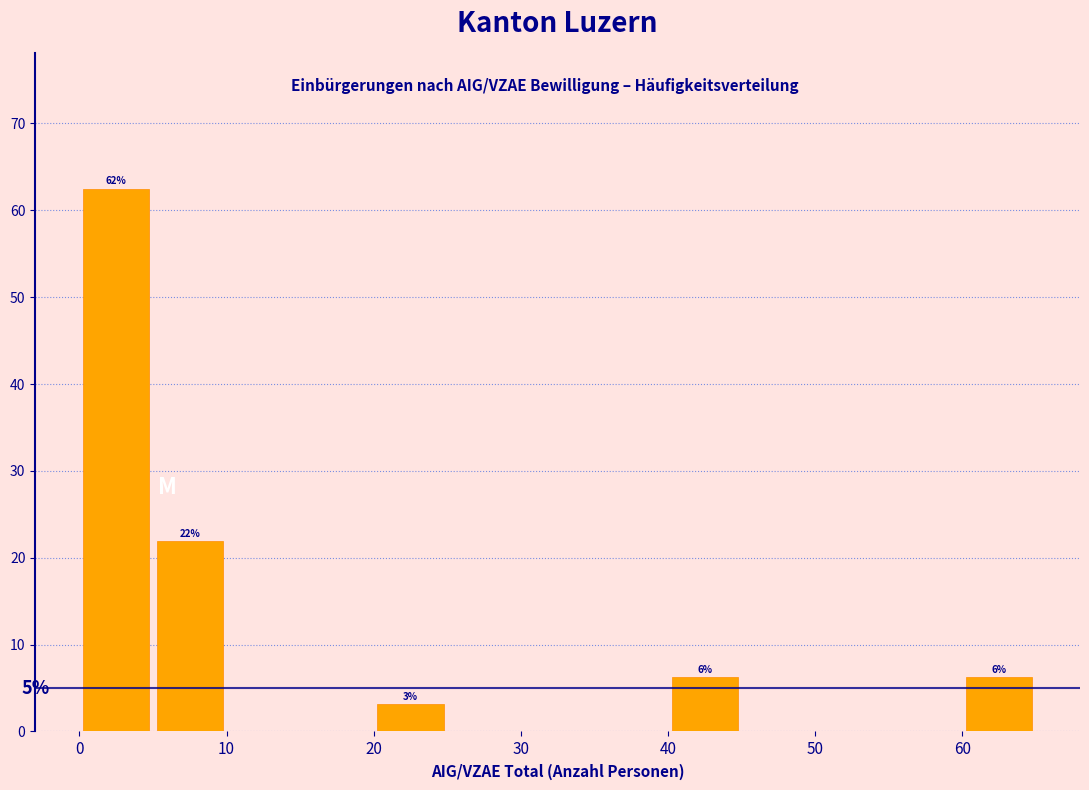

Over which range of the x-axis is the bar tallest?

0 to 5